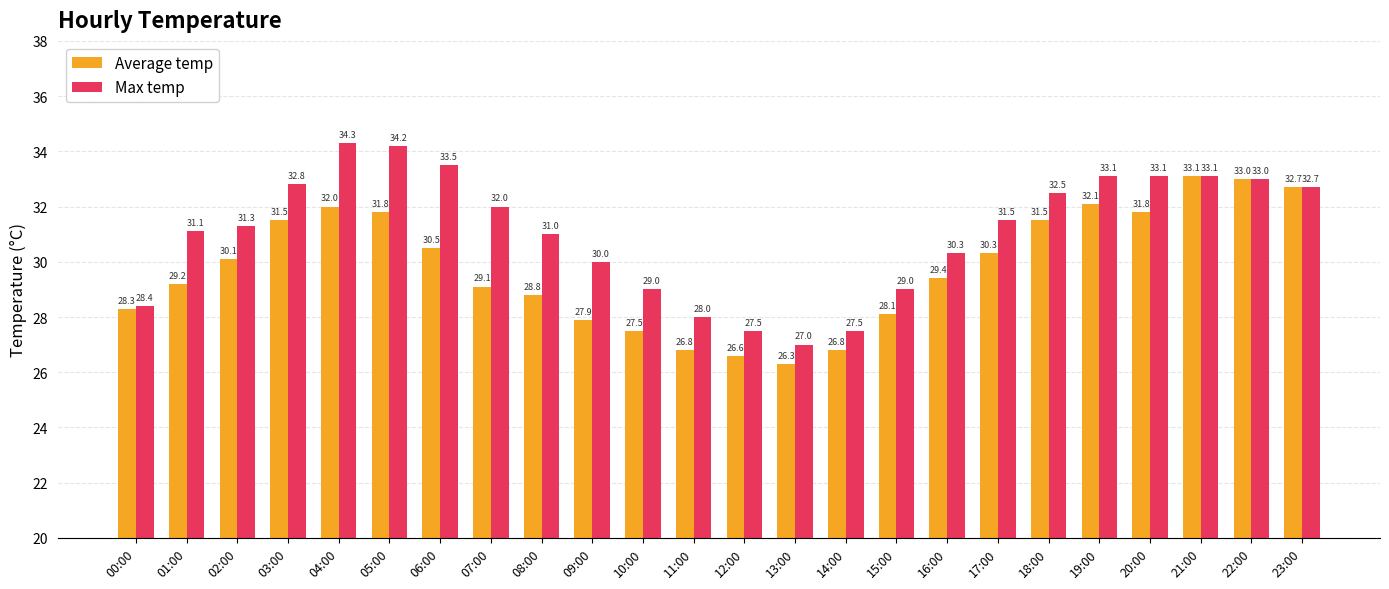

True or false: Max temp has a value of 10.9 at 08:00.

False